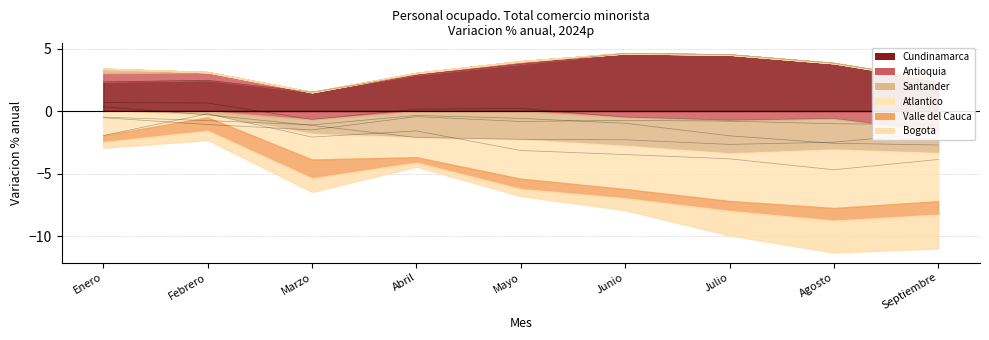

Reading left to right, list all the values displayed in this chart.

Antioquia: 0.7	0.7	-0.7	0.2	0.2	-0.5	-0.7	-0.6	-1.6
Atlantico: -1.9	-0.2	-2.1	-1.6	-3.1	-3.5	-3.8	-4.7	-3.9
Bogota: -0.5	-0.8	-1.1	-0.3	-0.6	-1.0	-2.0	-2.6	-2.7
Cundinamarca: 2.3	2.5	1.5	2.9	3.8	4.6	4.5	3.8	2.5
Santander: 0.4	-0.3	-1.1	-2.1	-2.3	-2.3	-2.7	-2.5	-1.7
Valle del Cauca: -0.5	-1.1	-1.5	-0.4	-0.8	-0.7	-0.8	-1.0	-1.1